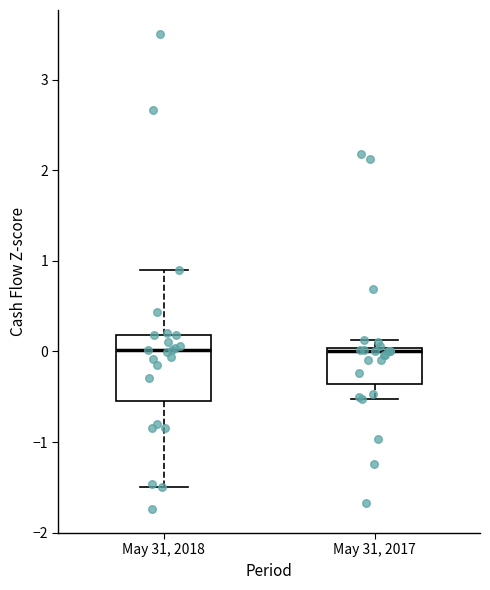

Reading left to right, transcribe this box plot: for each box, give where its median line is, the range the box spans, and where its two whiskers end, as read against the y-axis. The values are not printed on the chart, so give them approximately, as read against the axis.

May 31, 2018: median 0.0, box -0.5 to 0.2, whiskers -1.5 to 0.9
May 31, 2017: median 0.0 (just below the box's upper edge), box -0.4 to 0.0, whiskers -0.5 to 0.1